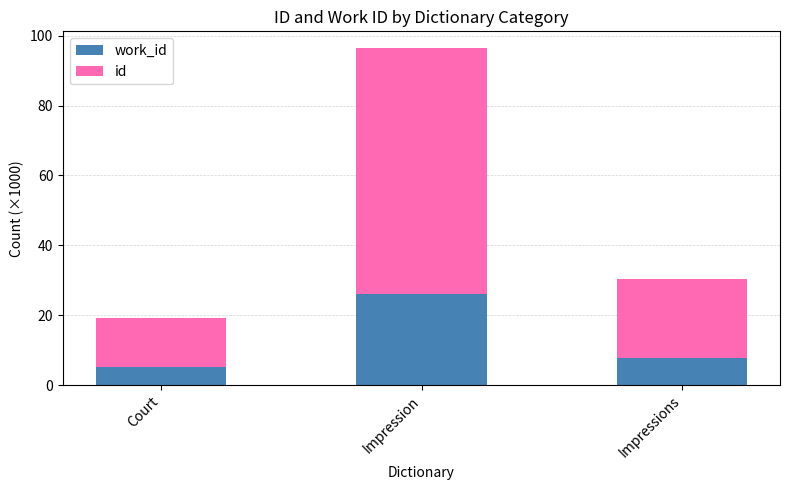

At which category is the sum across all series the highest?

Impression